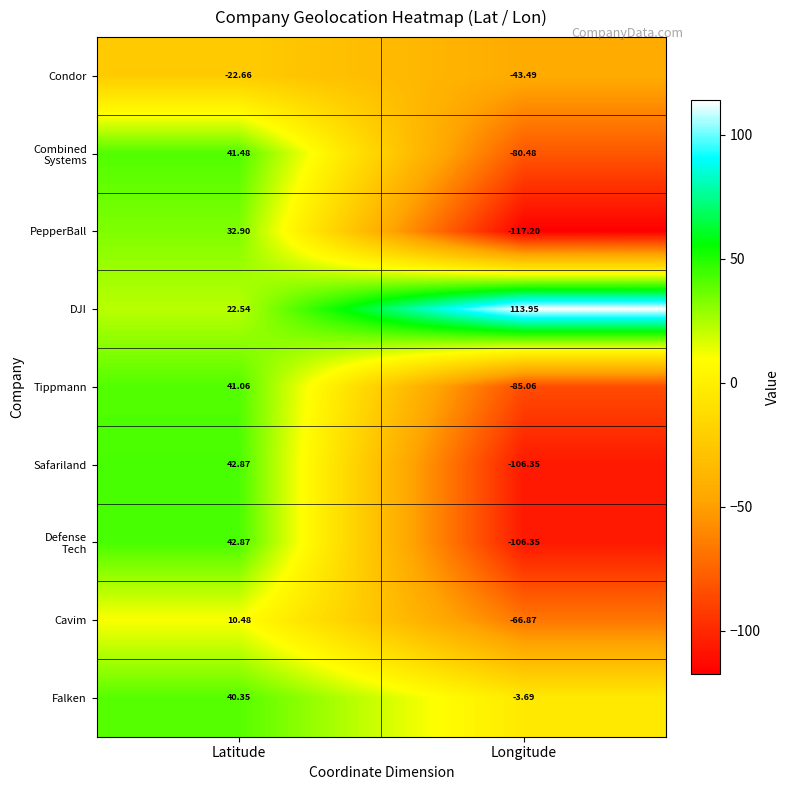

Is the value of PepperBall at Longitude greater than the value of Falken at Longitude?

No